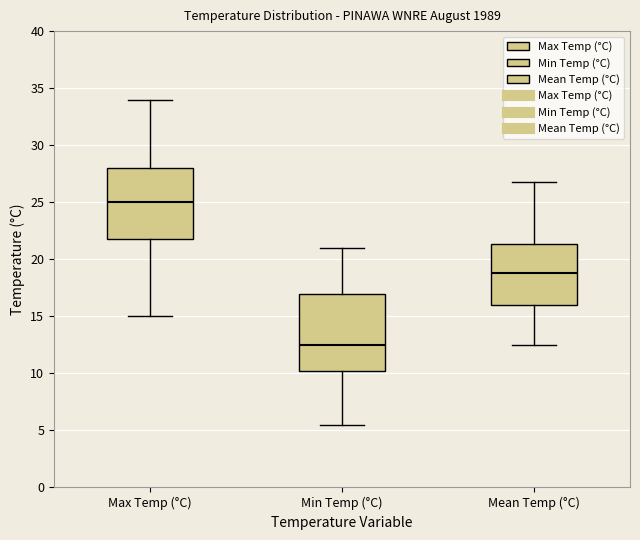

Comparing the boxes themselves (not the whiskers), which one is the tallest?

Min Temp (°C)